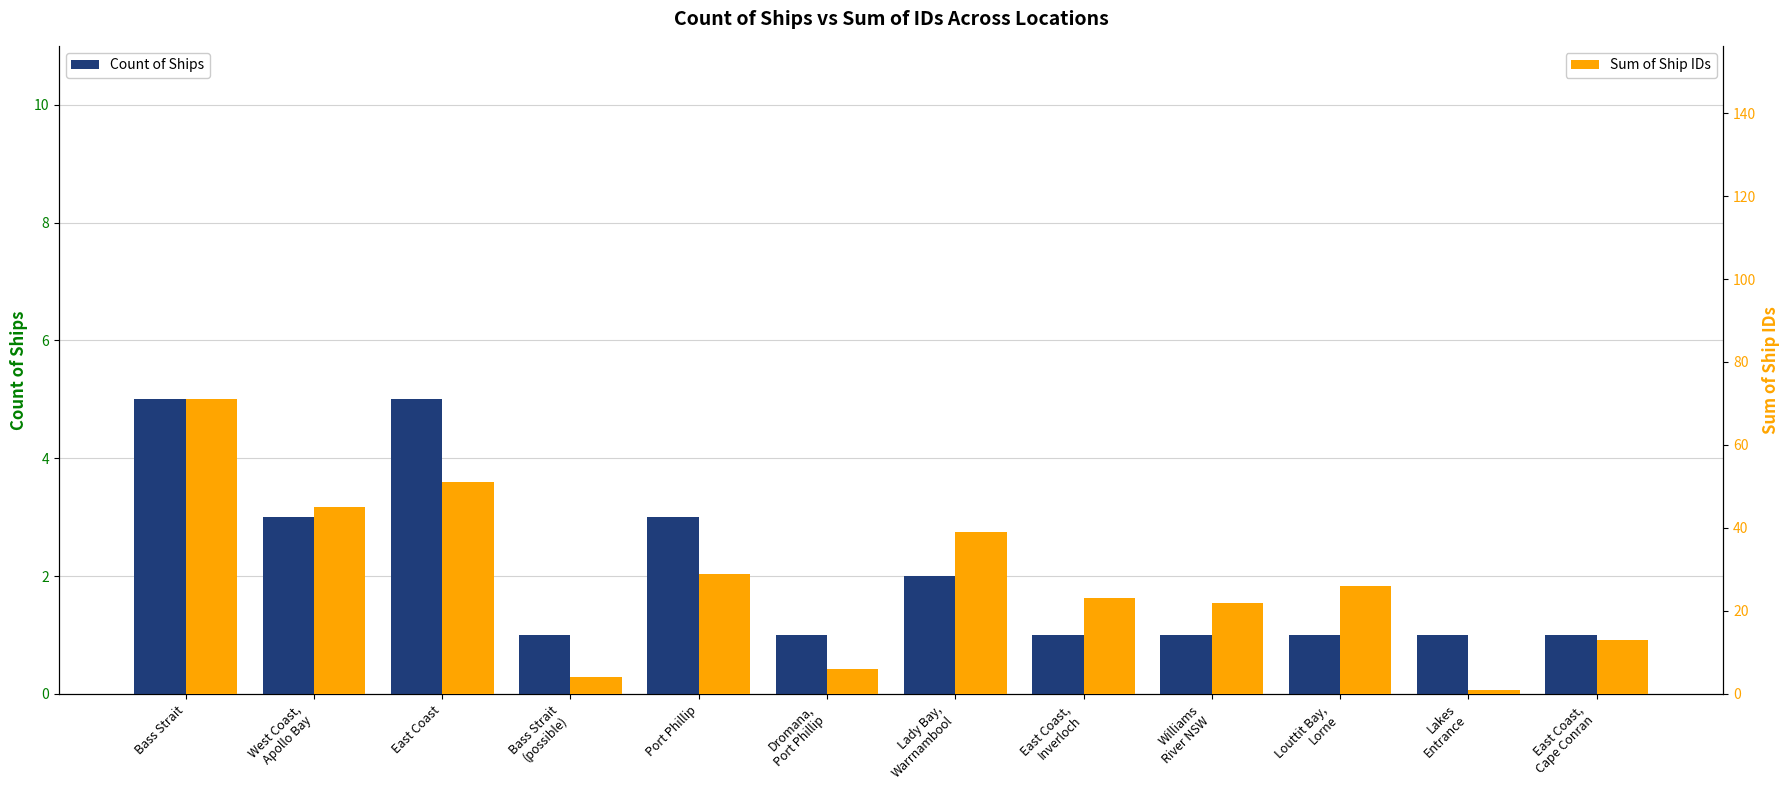

What position from the right is Williams
River NSW?

4